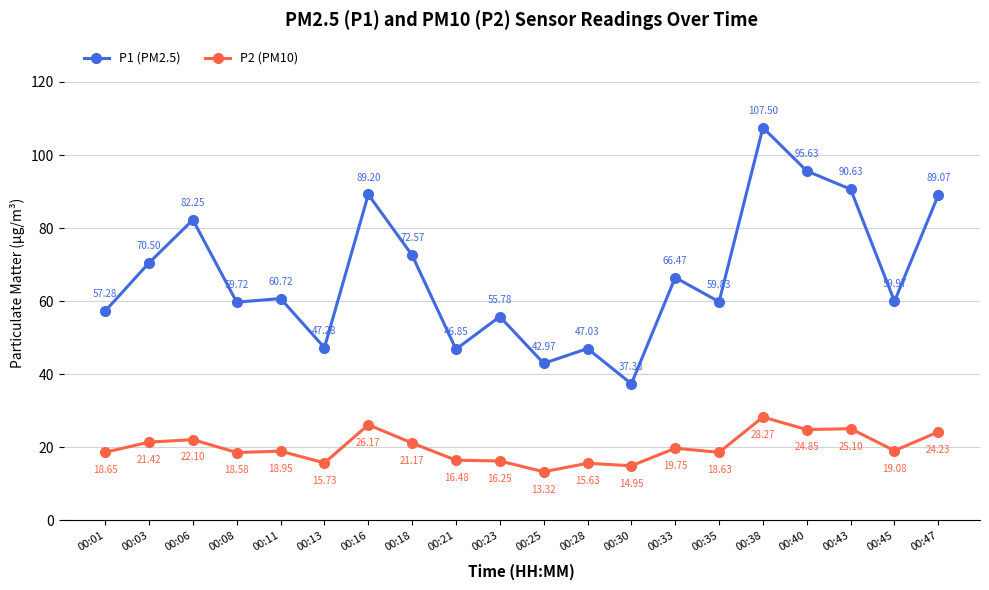

Where does the P2 (PM10) series first go above 19?

00:03